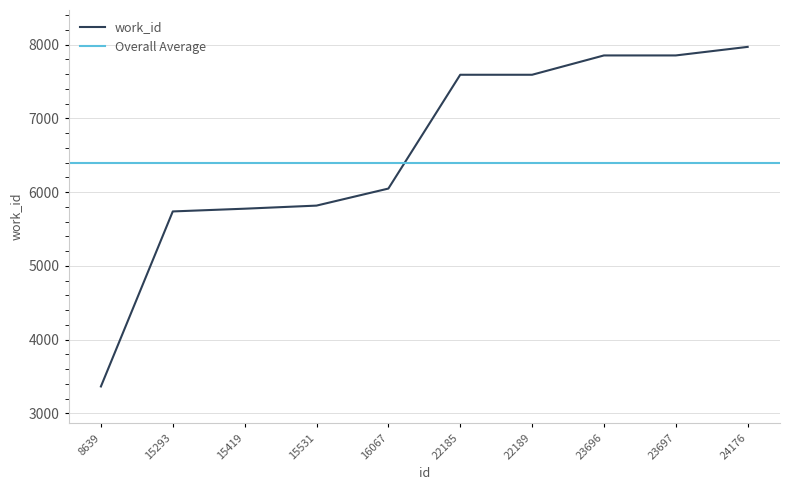

Count the number of data series in this chart.

1